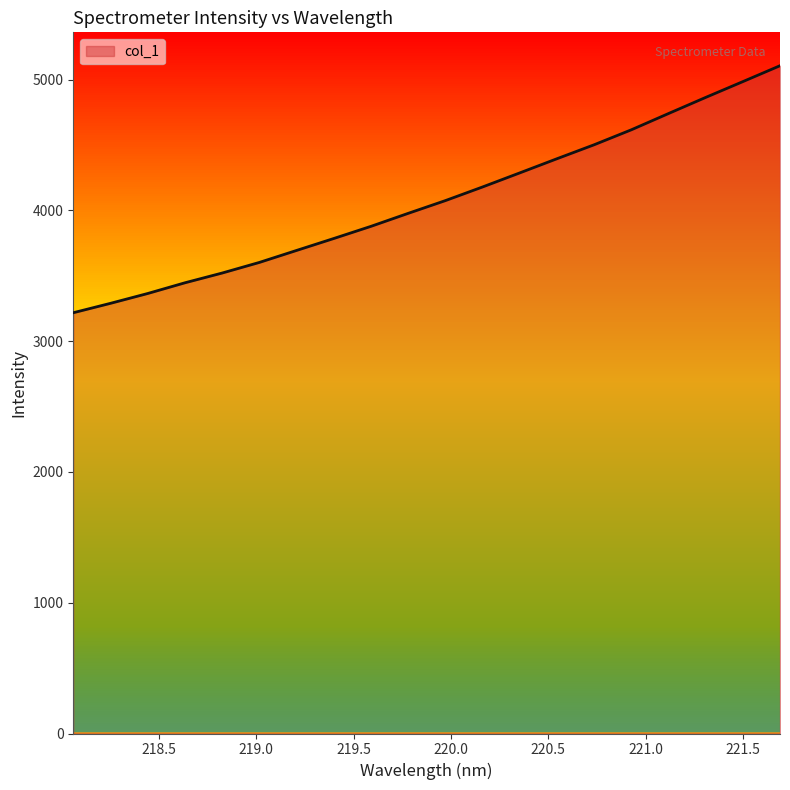

What is the greatest value displayed?

5106.8